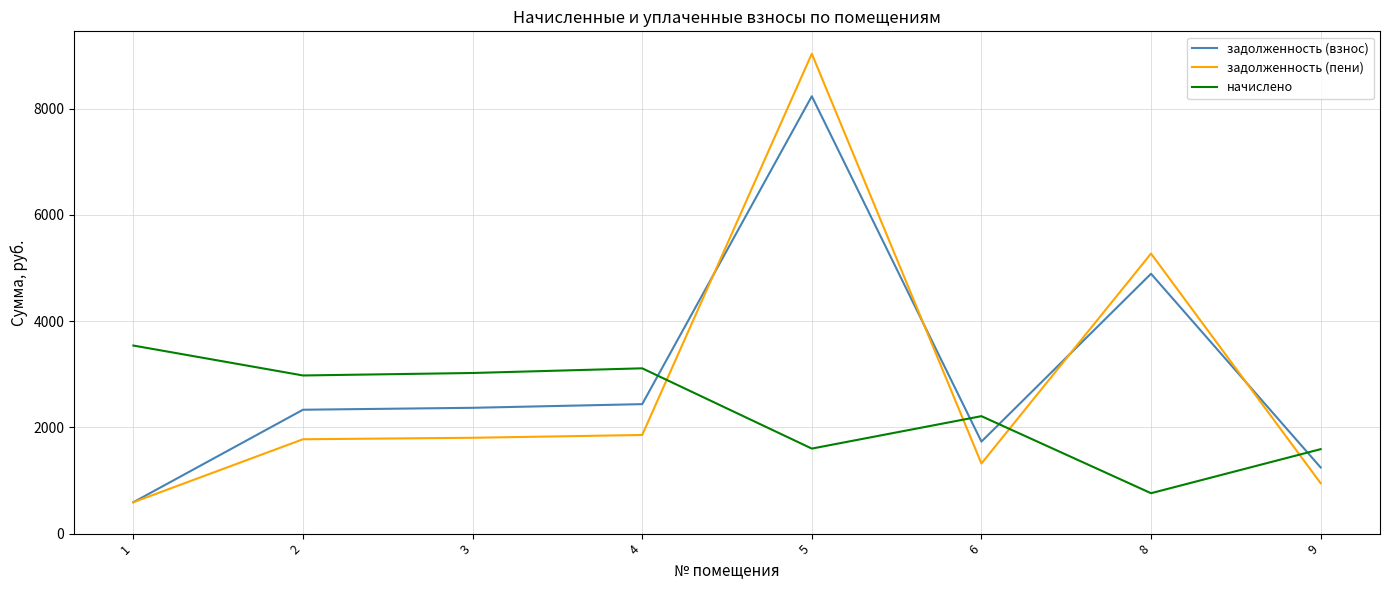

The value of задолженность (пени) at 1 is 590.2. True or false?

True